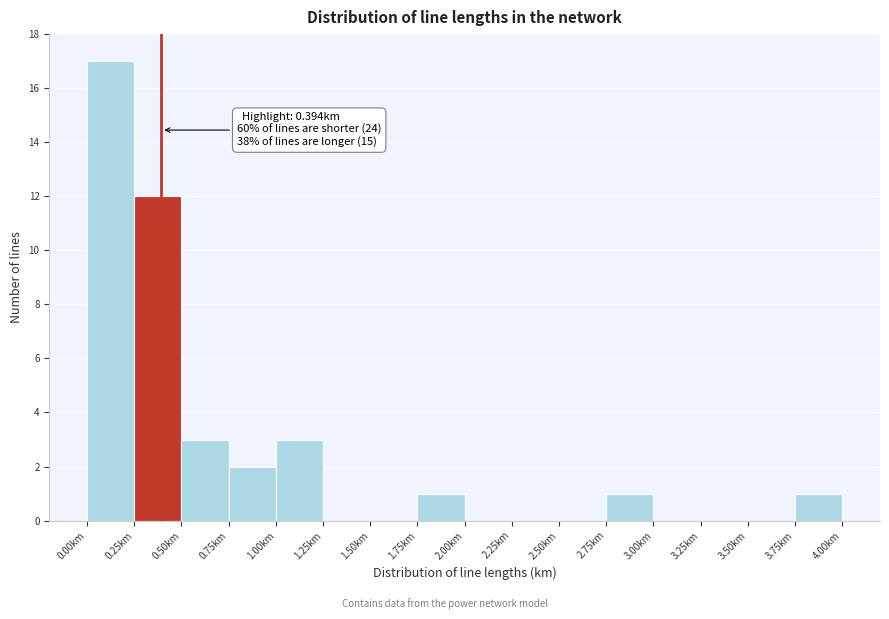

Over which range of the x-axis is the bar tallest?

0.00 to 0.25